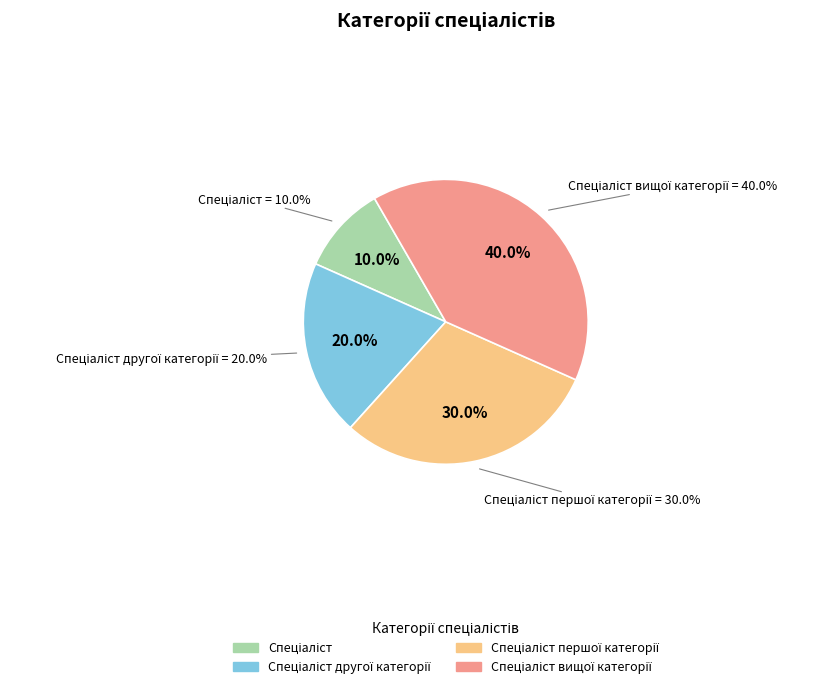

How many slices are in this pie chart?

4